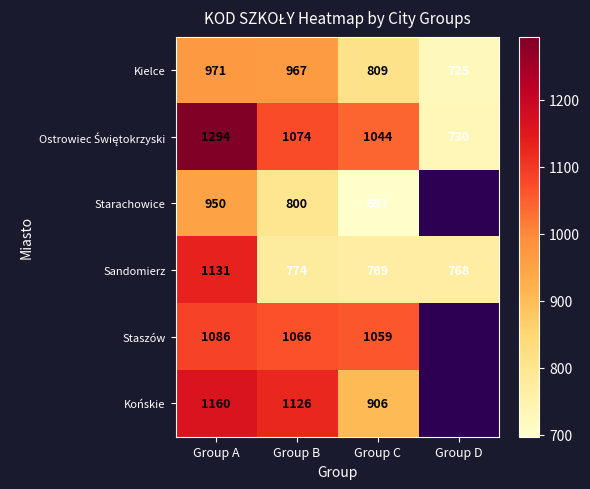

Which has a higher value, Group D or Group A?

Group A